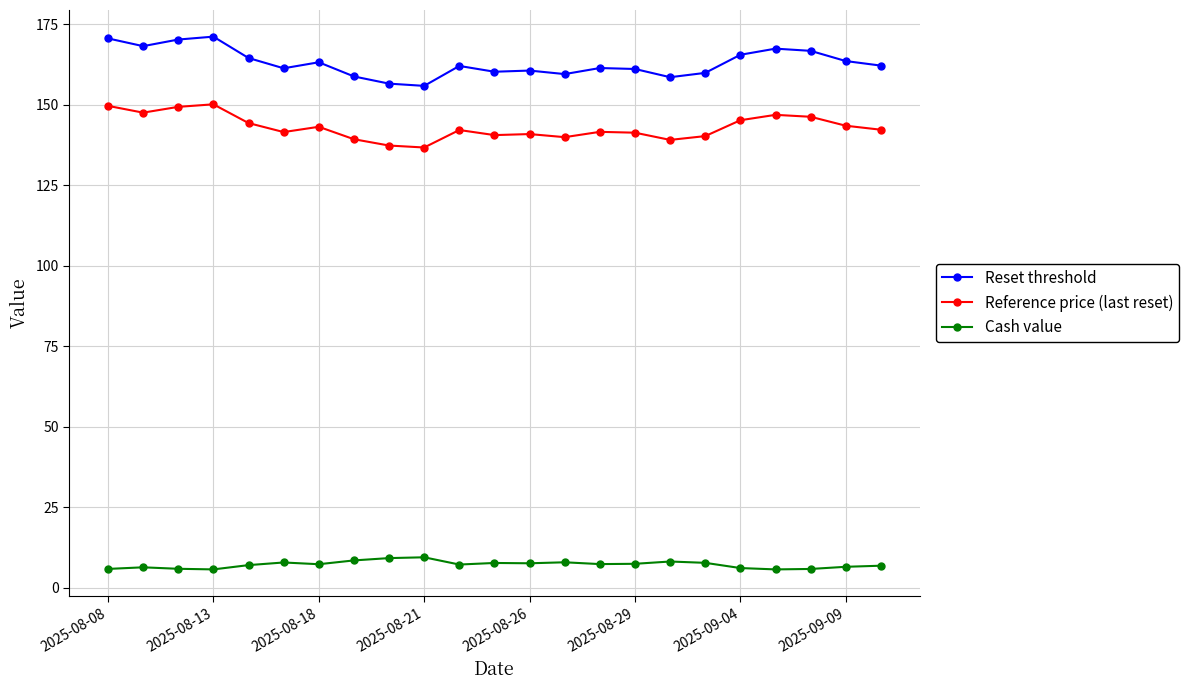

Which series has the widest spread of values?

Reset threshold